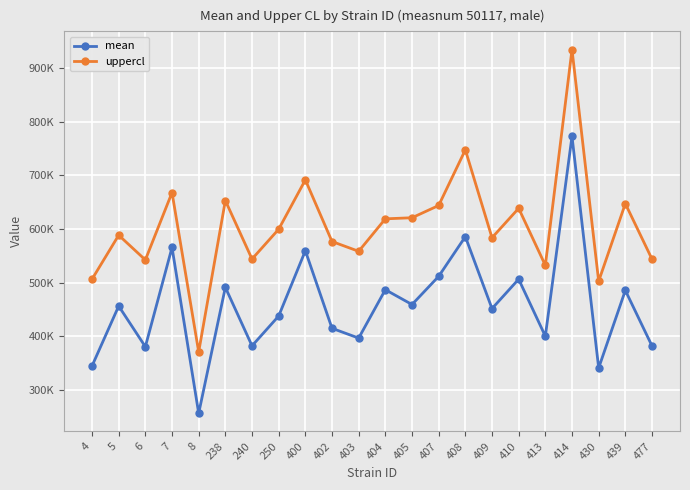

At 414, list the series in order from largest to smallest.

uppercl, mean